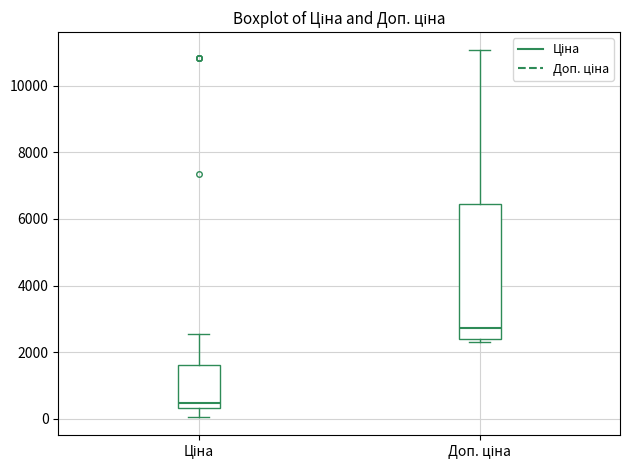

Reading left to right, read every box against the y-axis: the position of its median line, the range the box covers, and the ends of its whiskers. The values are not printed on the chart, so give them approximately, as read against the axis.

Ціна: median 400 (just above the box's lower edge), box 400 to 1600, whiskers 0 to 2600
Доп. ціна: median 2800, box 2400 to 6400, whiskers 2200 to 11000